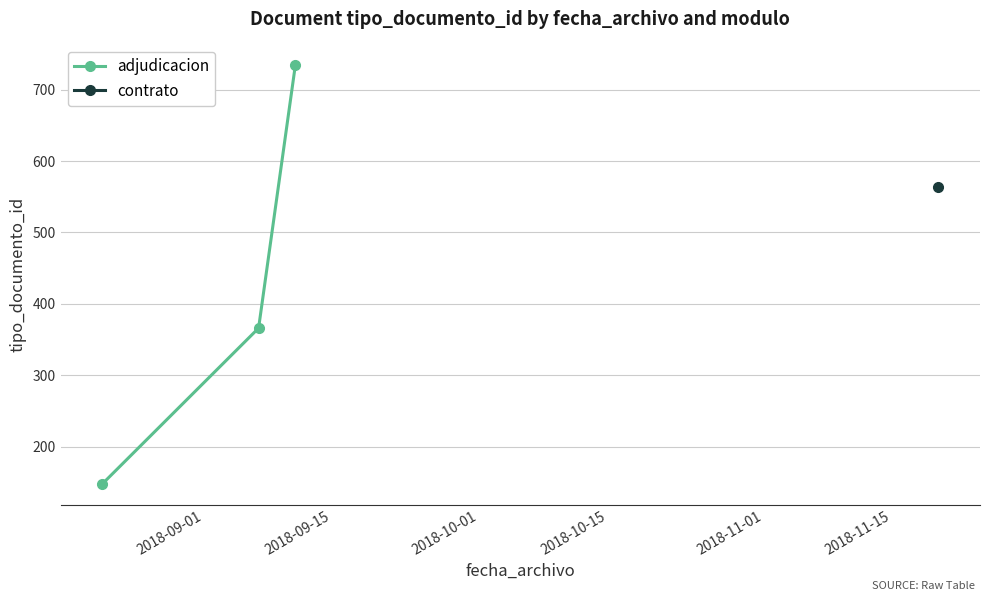

How many lines are shown in the chart?

1